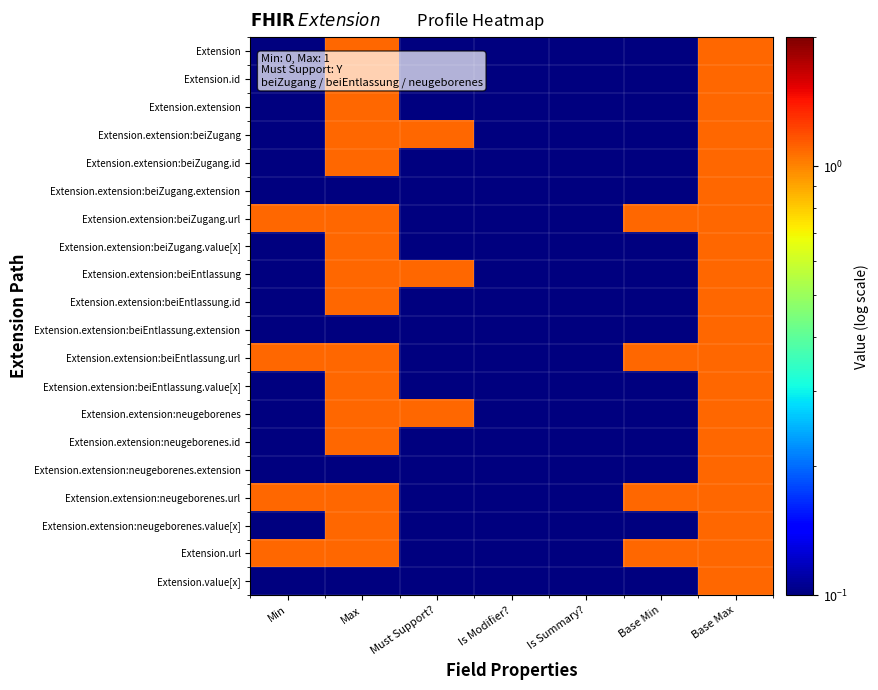

Between Must Support? and Is Modifier?, which is larger?

Must Support?